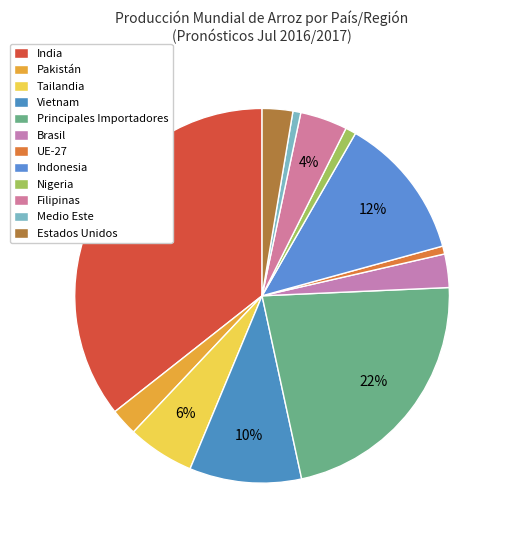

Combined, what portion of the pie is Nigeria and India?

36.5%